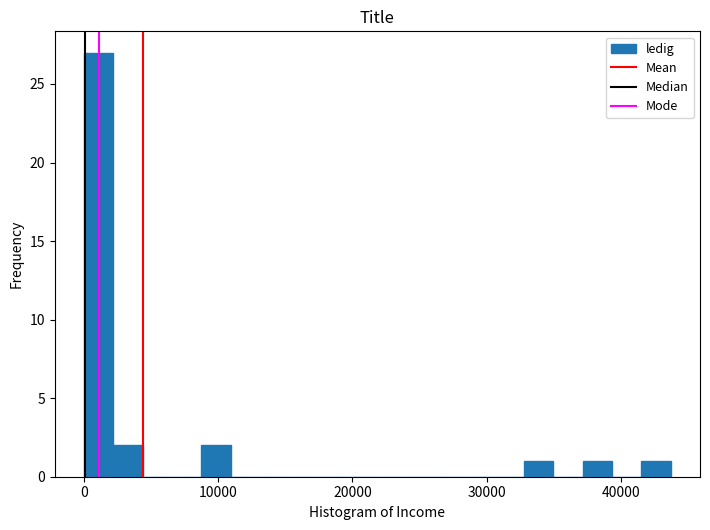

Around what value on the x-axis is the tallest bar? Give the approximate position of its centre, as read against the axis.

1000